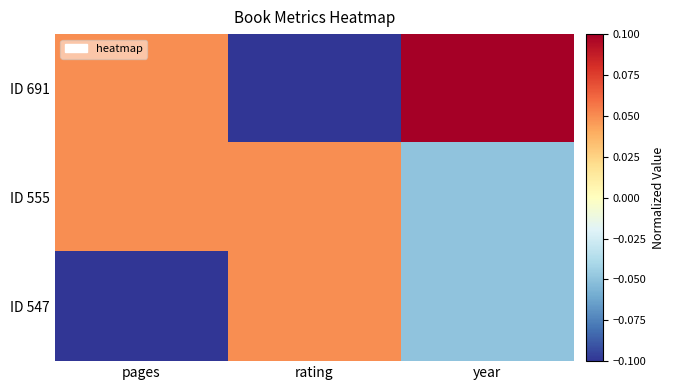

At pages, list the series in order from largest to smallest.

ID 691, ID 555, ID 547